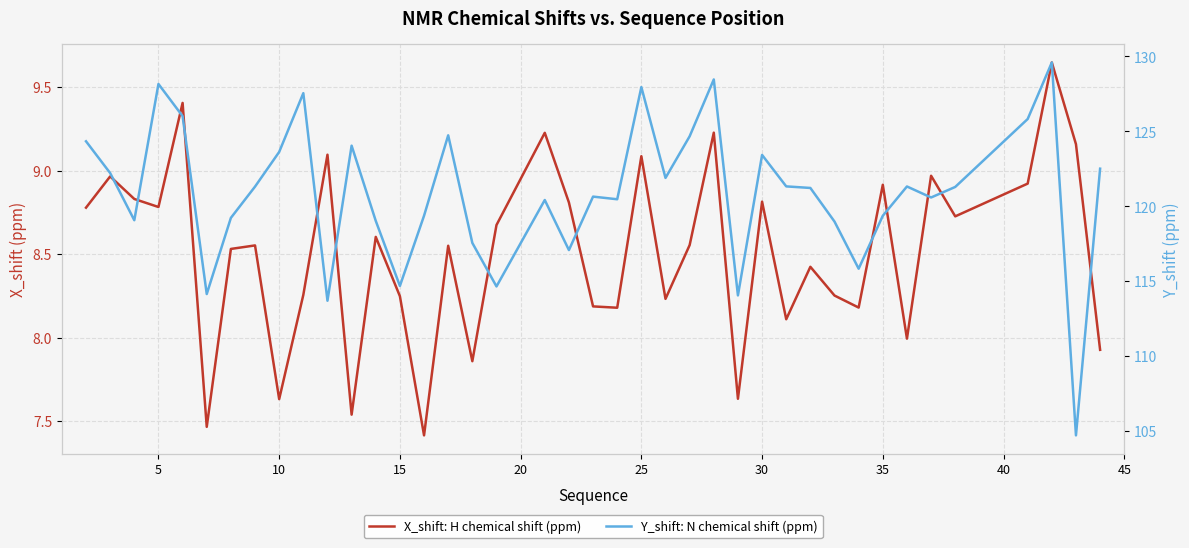

Is it true that Y_shift: N chemical shift (ppm) equals 169.5 at 23?

False